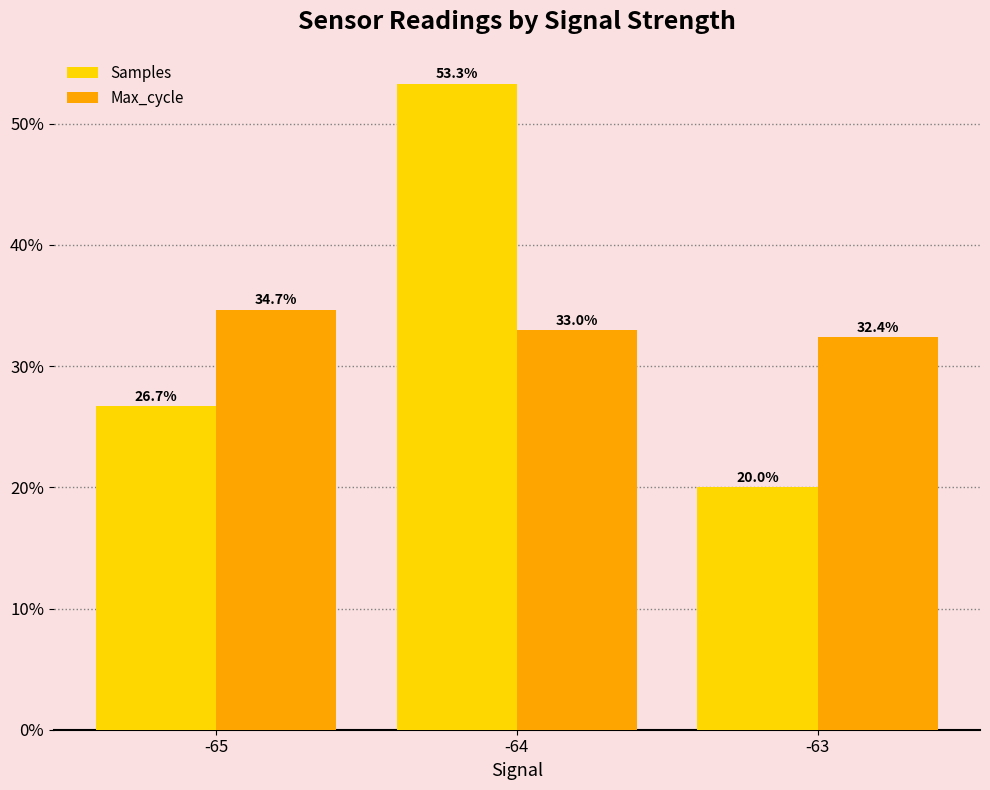

Between -65 and -63, which series saw the biggest shift?

Samples